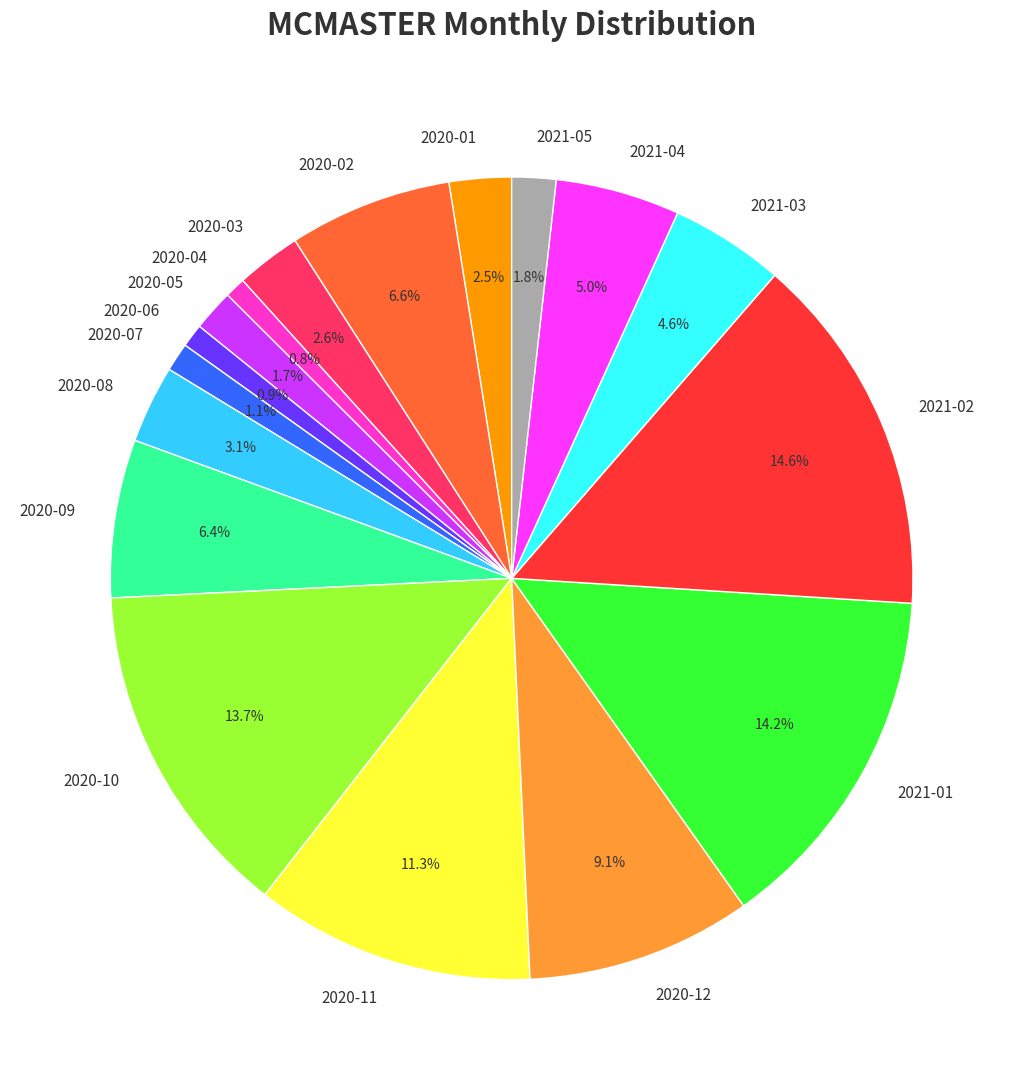

Do 2020-06 and 2020-05 together represent more than half of the pie?

No